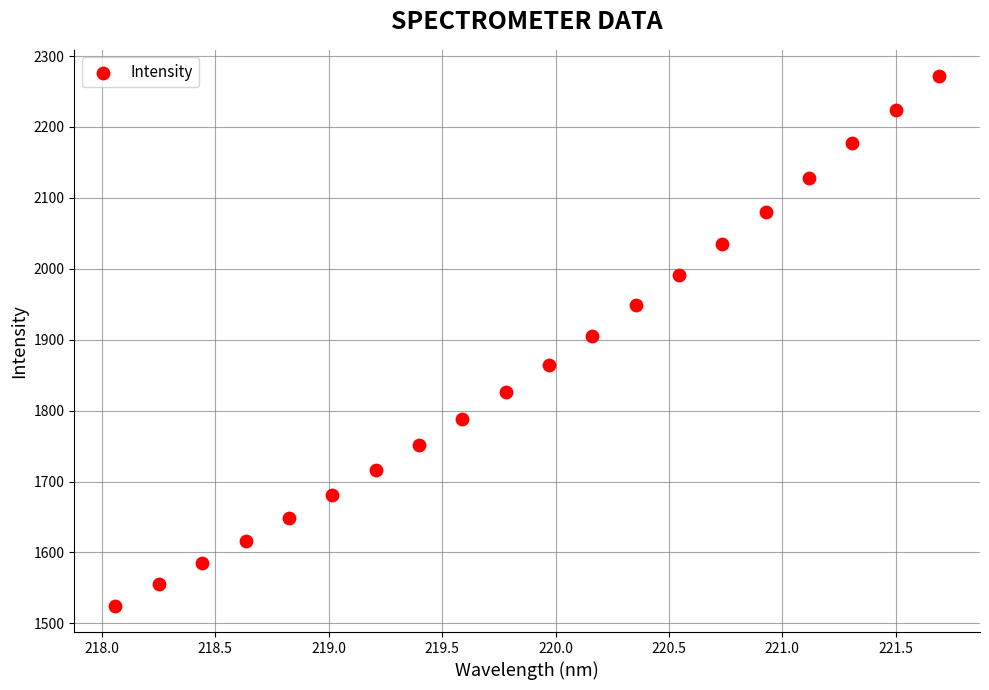

What is the range of Y values (max minus min)?

746.4